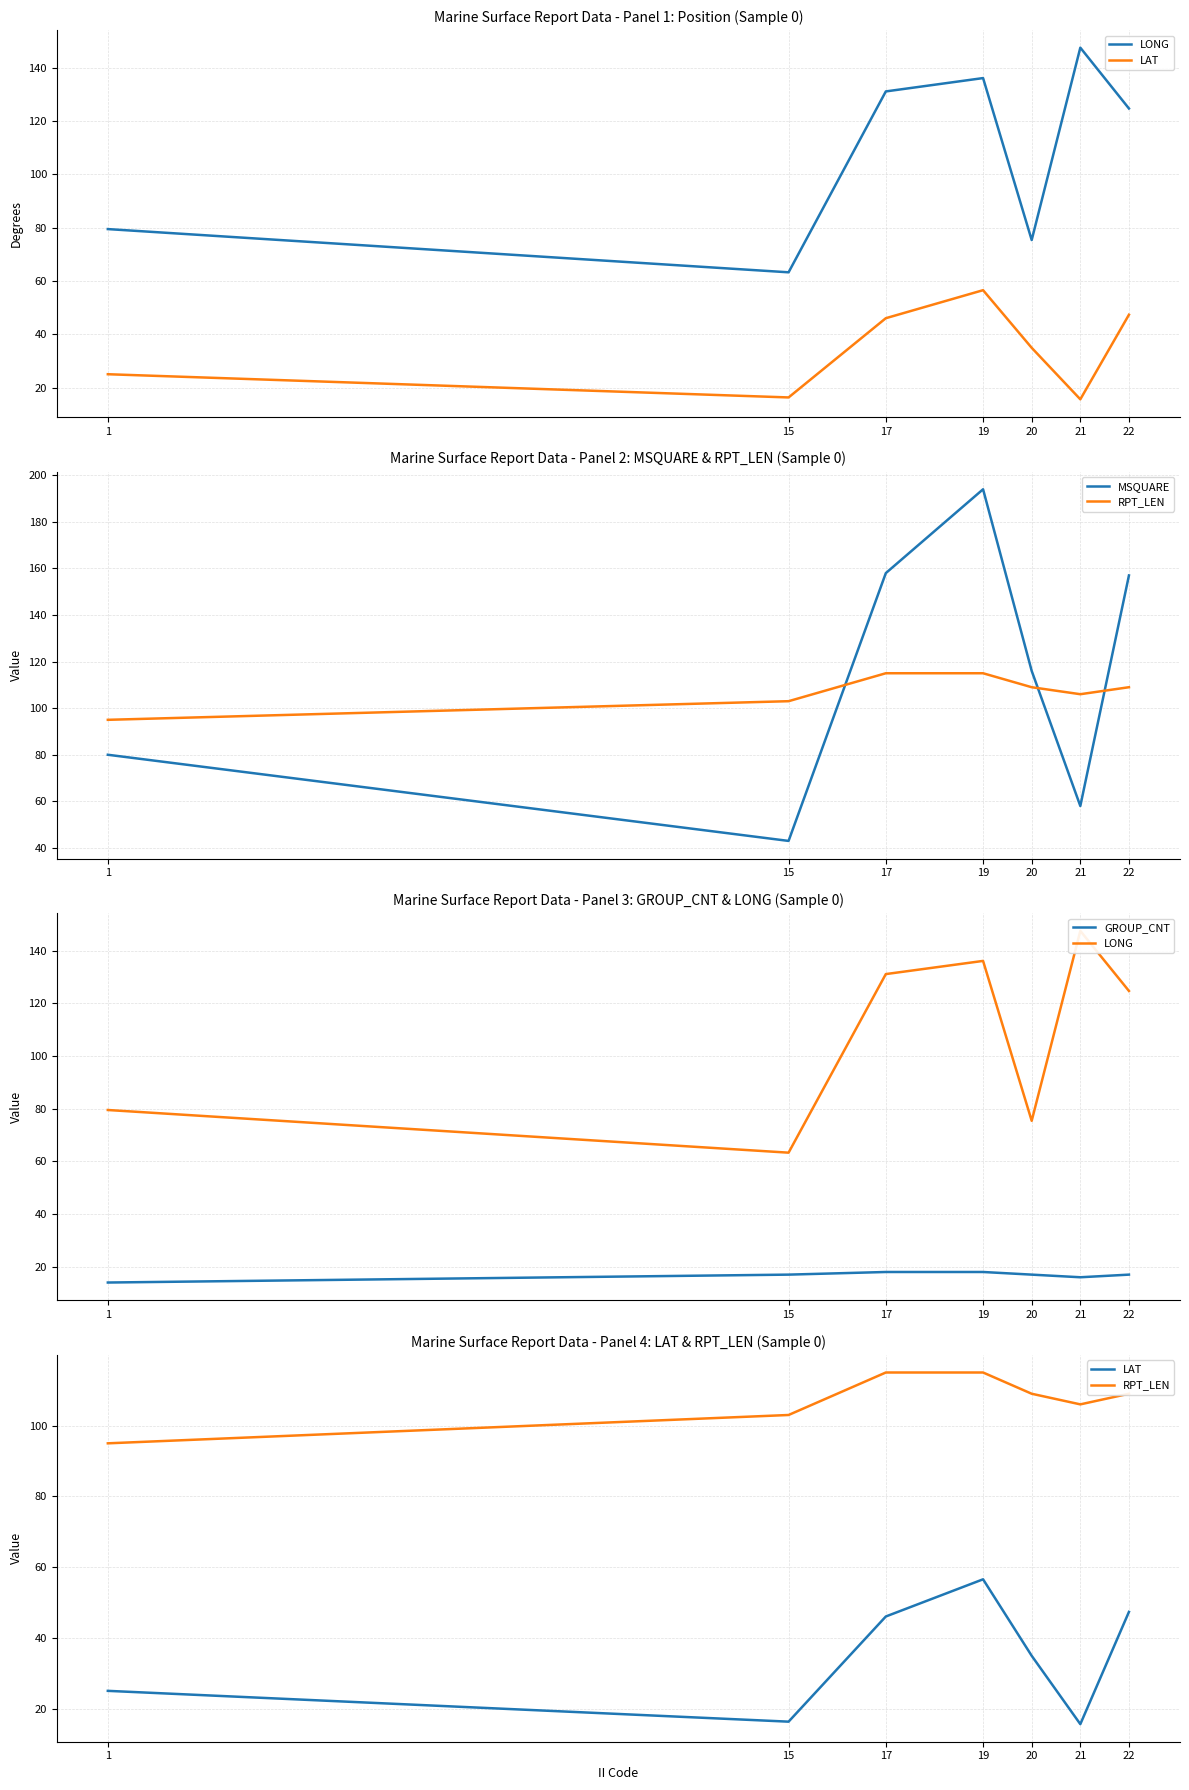

Reading right to left, what are all the values shown in this chart?

LONG: 124.7	147.5	75.4	136.1	131.1	63.3	79.5
LAT: 47.4	15.7	35.0	56.6	46.1	16.4	25.1
MSQUARE: 157.0	58.0	116.0	194.0	158.0	43.0	80.0
RPT_LEN: 109.0	106.0	109.0	115.0	115.0	103.0	95.0
GROUP_CNT: 17.0	16.0	17.0	18.0	18.0	17.0	14.0